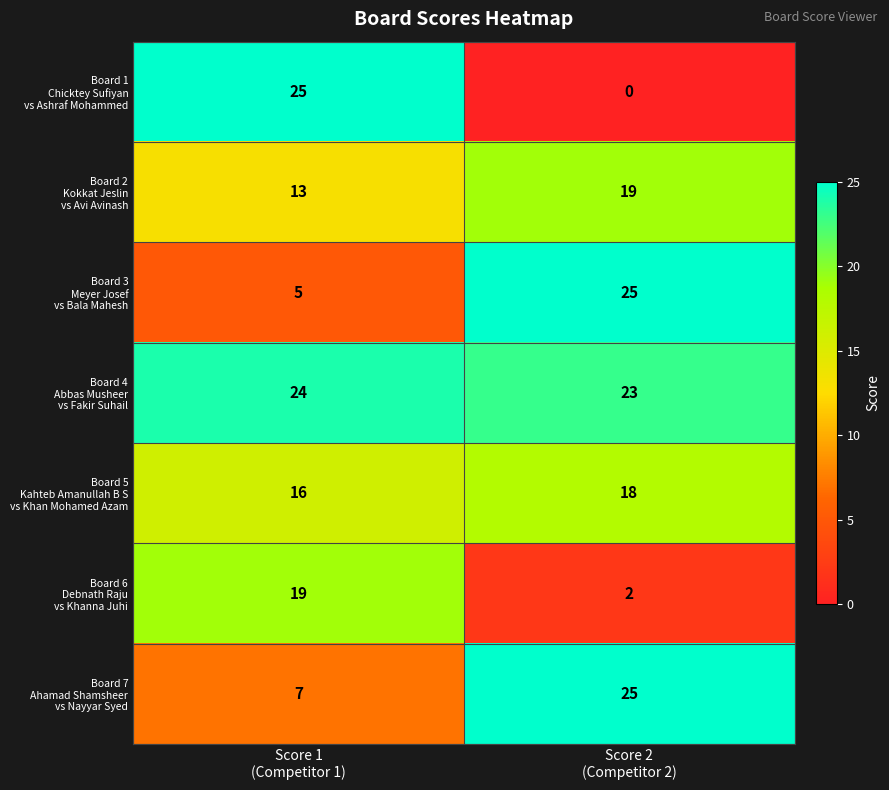

What is the maximum value shown in the chart?

25